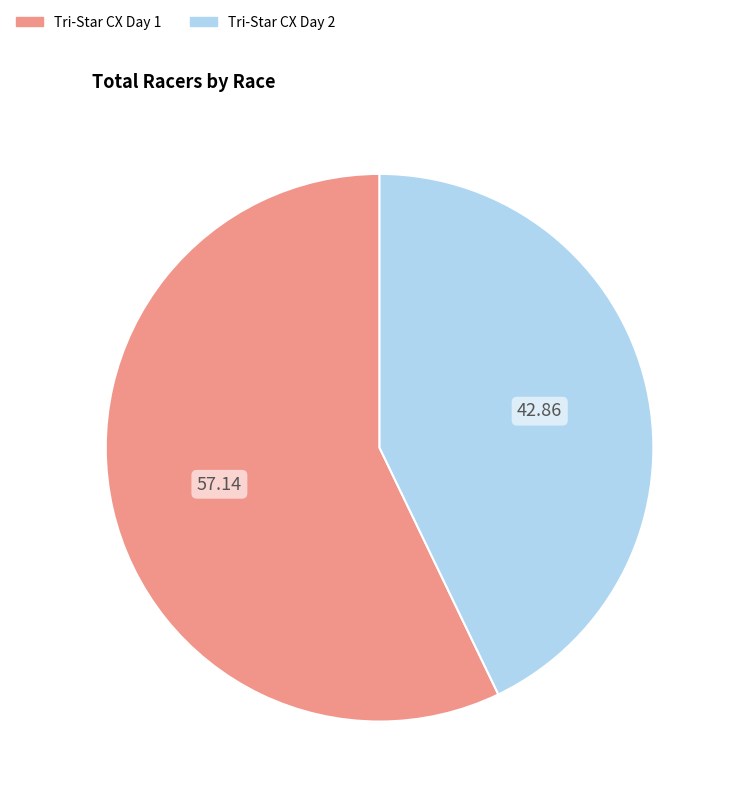

Between Tri-Star CX Day 1 and Tri-Star CX Day 2, which is larger?

Tri-Star CX Day 1